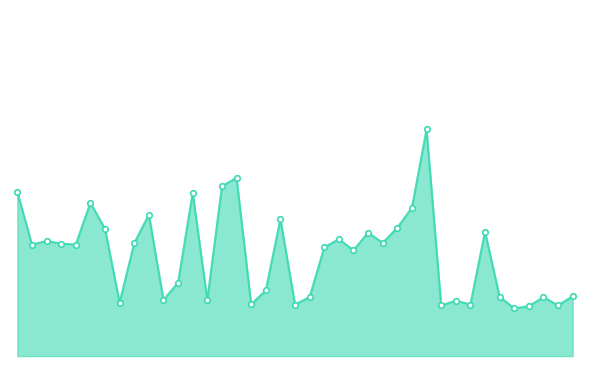

Is this an area chart (filled region under the line)?

Yes